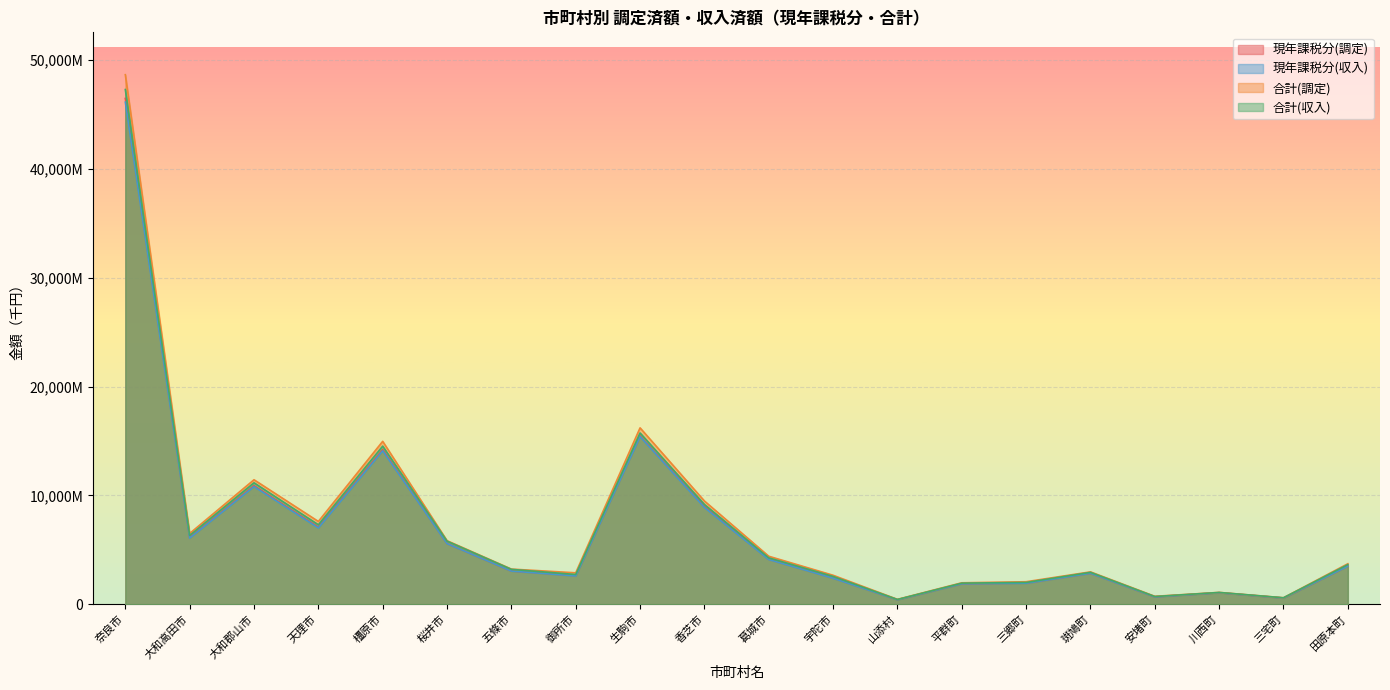

What are all the series names shown in the legend?

現年課税分(調定), 現年課税分(収入), 合計(調定), 合計(収入)